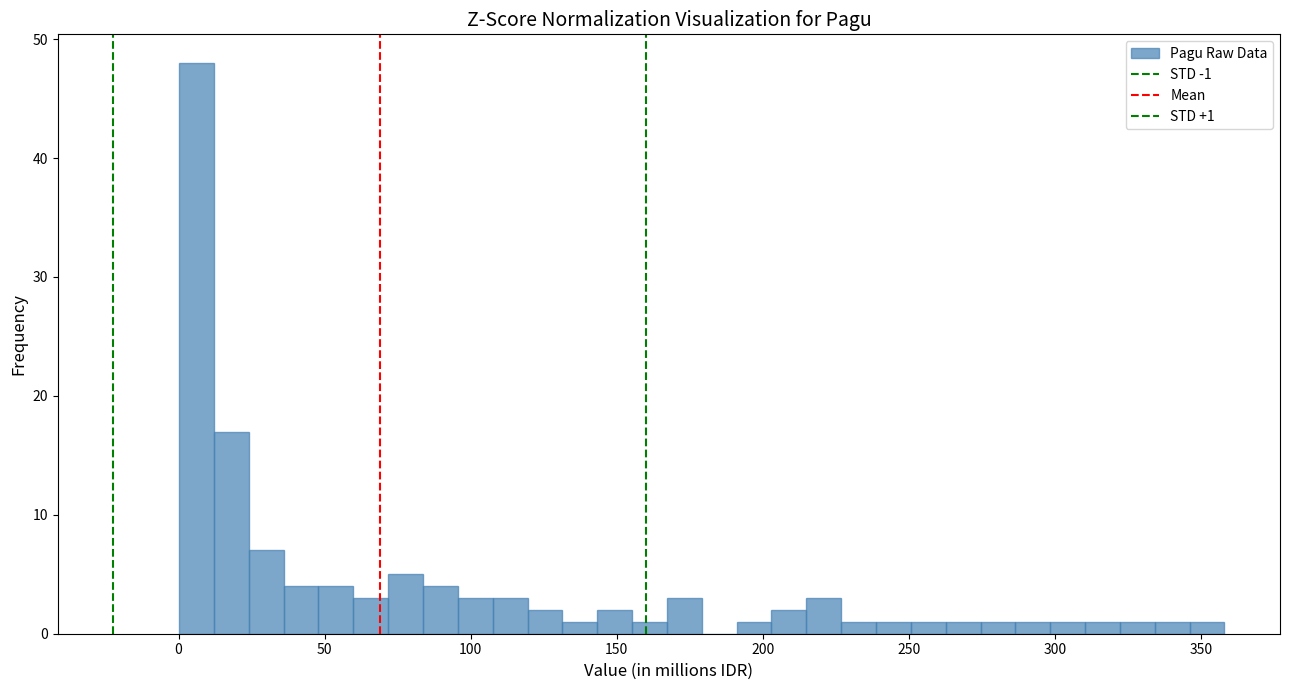

Read against the x-axis, roughly where is the centre of the tallest bar?

5